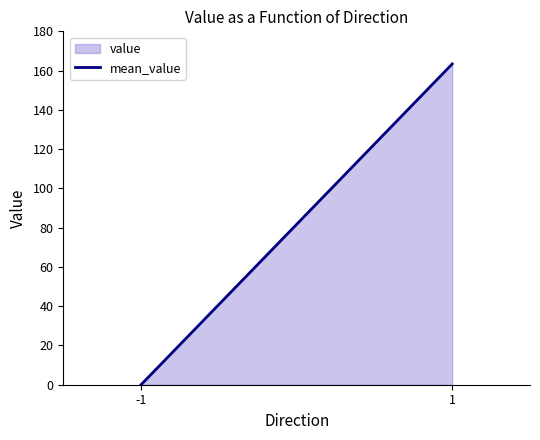

Reading right to left, what are all the values shown in this chart?

1=163.4	-1=0.0